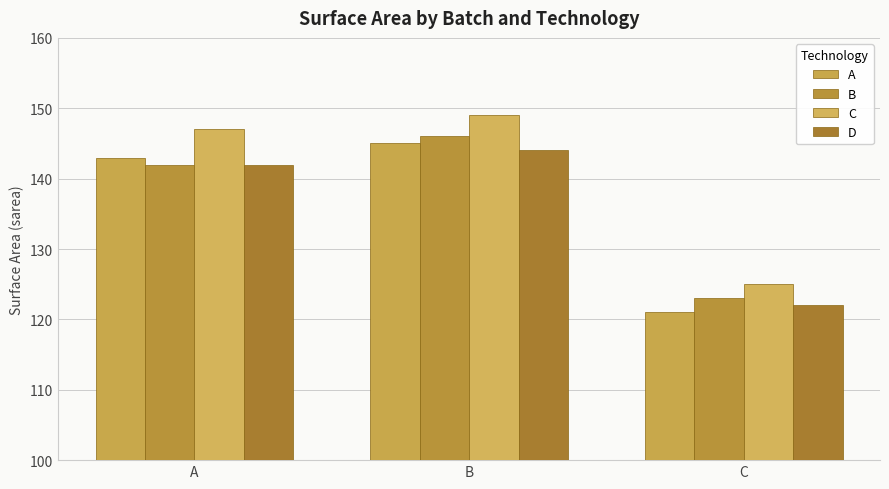

What are all the series names shown in the legend?

A, B, C, D